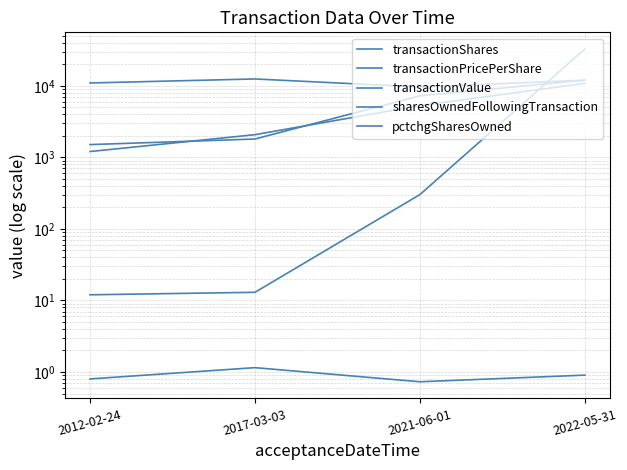

What is the approximate value of transactionValue at 2017-03-03?

2077.0